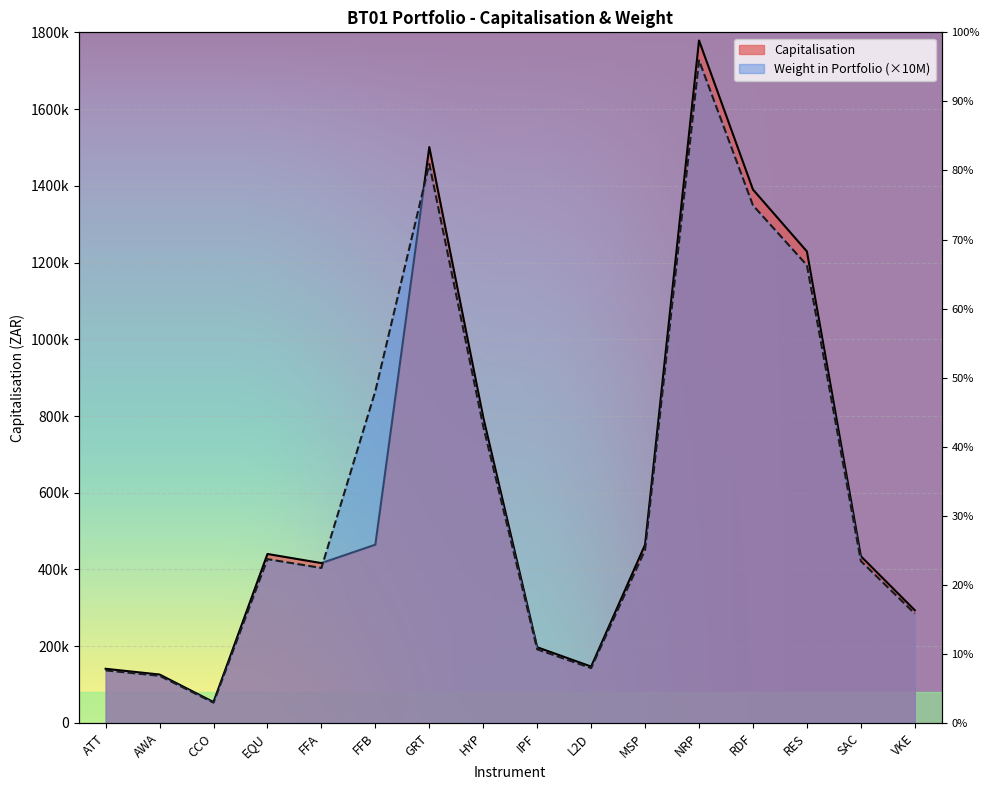

How many interior local peaks does the Capitalisation series have?

3